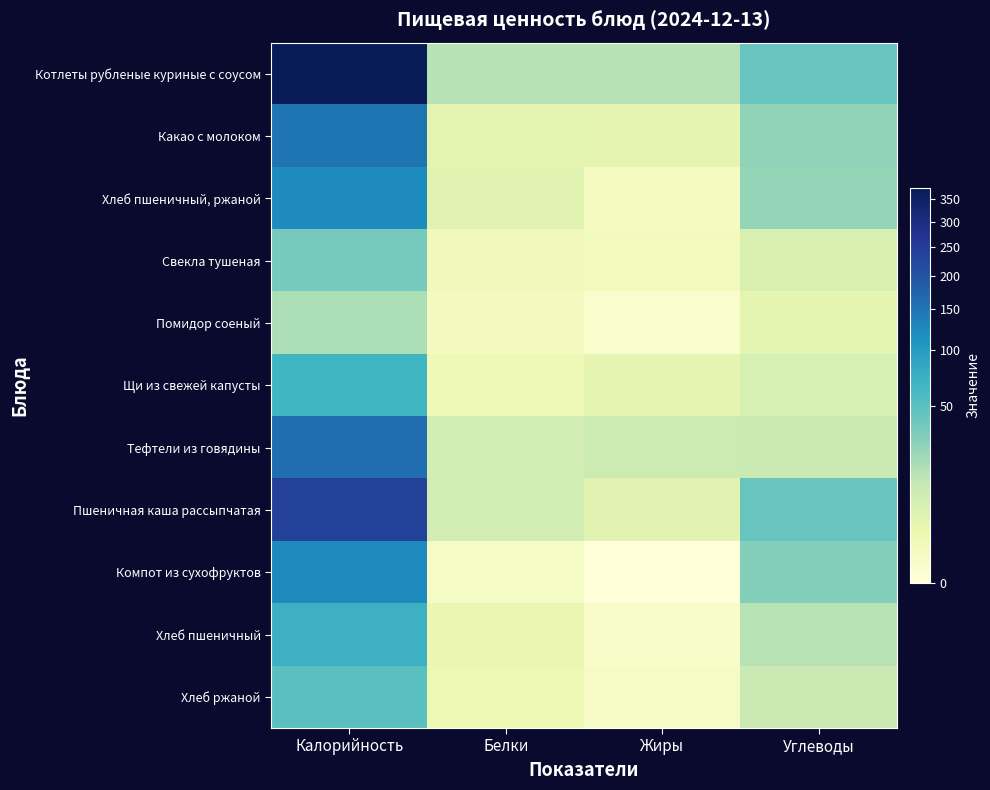

At which category is the sum across all series the highest?

Калорийность